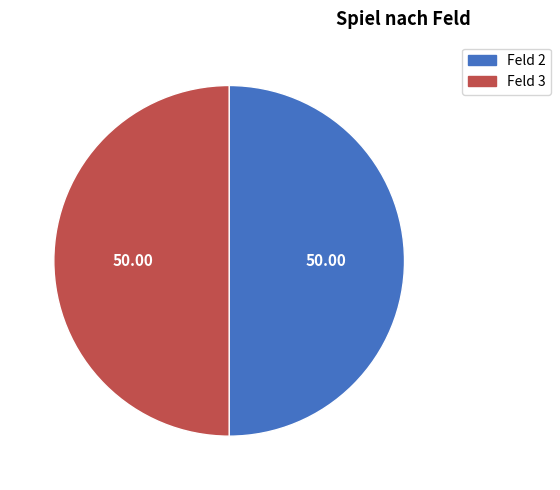

How many segments does this pie chart have?

2